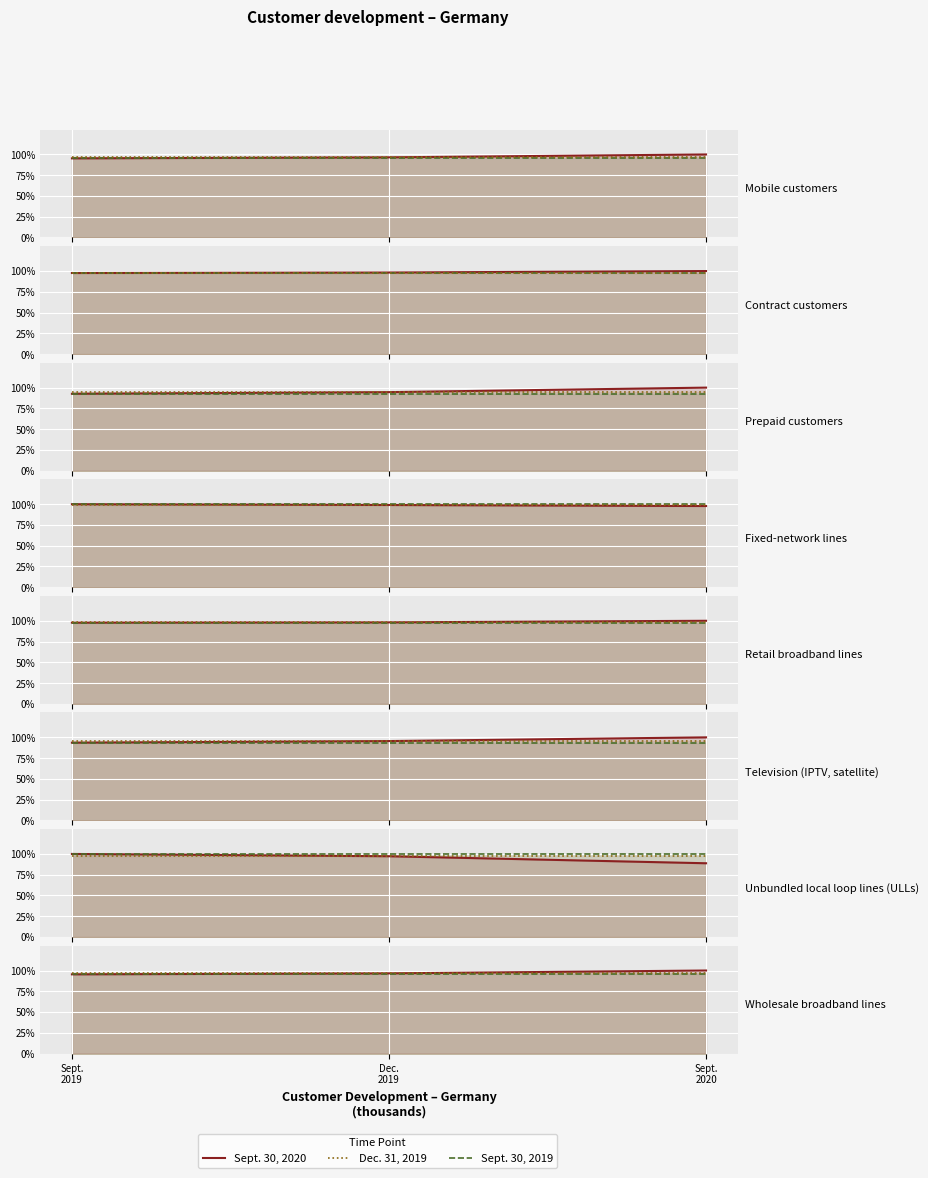

What is the value of the Sept. 30, 2020 point at the 3rd from the left?

100.0